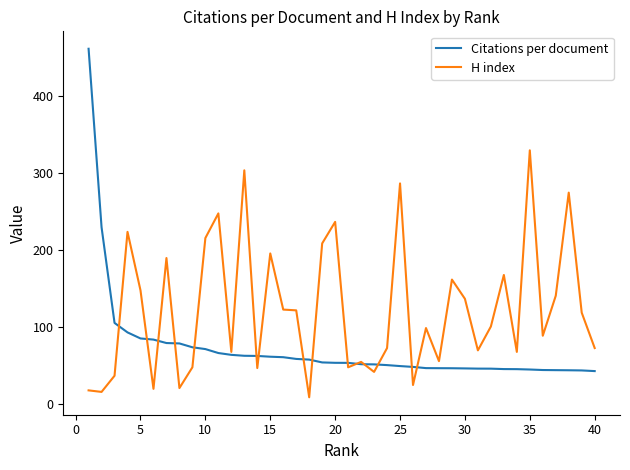

Rank the series by their maximum value, from lowest to highest.

H index, Citations per document